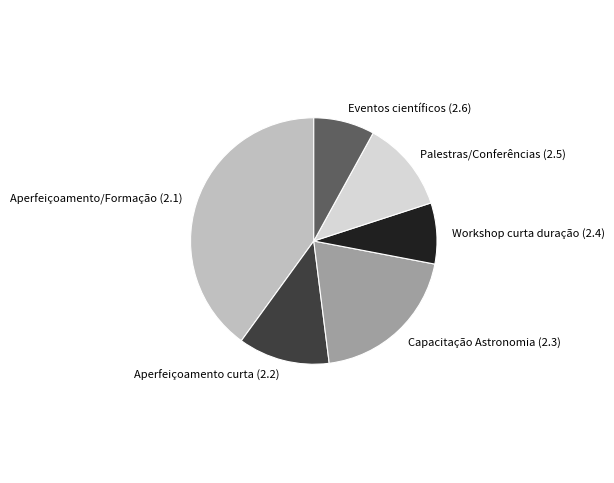

True or false: Capacitação Astronomia (2.3) accounts for 20% of the total.

True